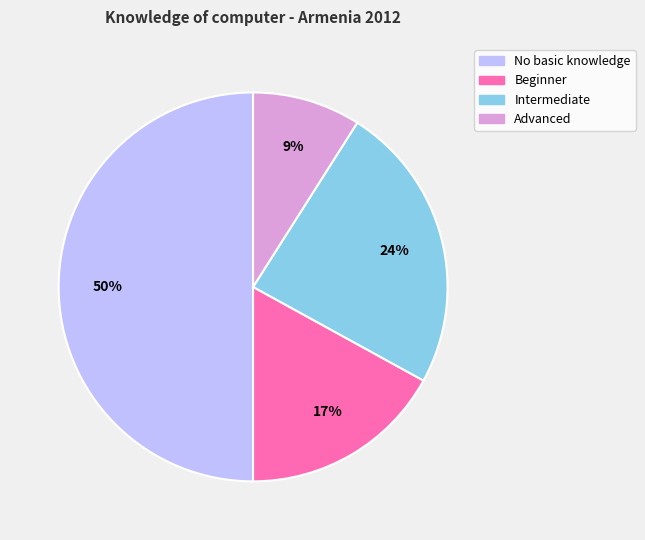

Which category has the biggest portion of the pie?

No basic knowledge